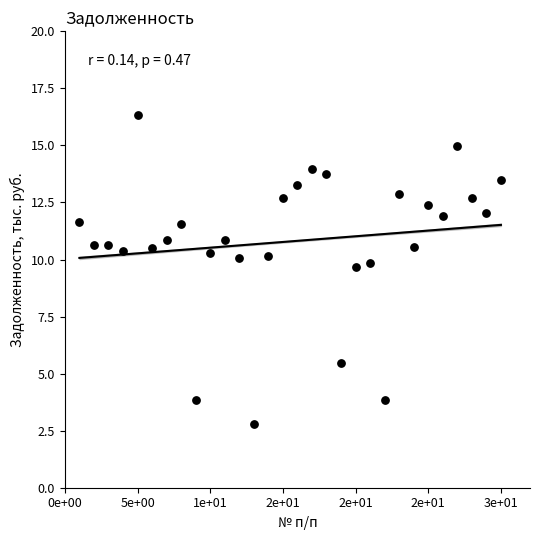

What is the range of Y values (max minus min)?

13.5